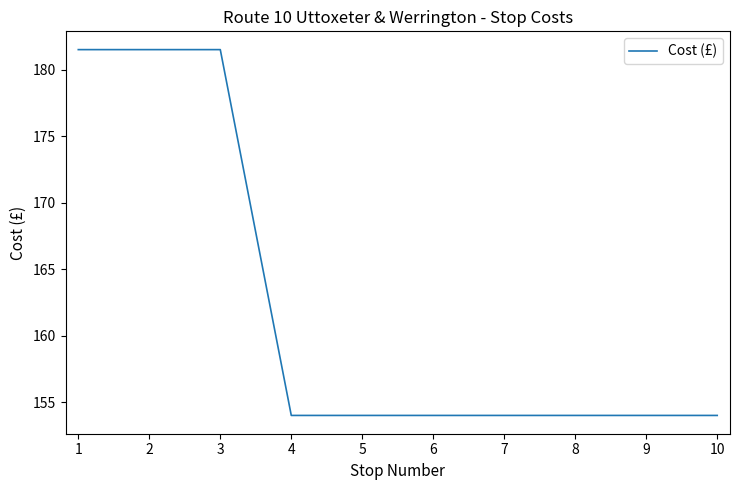

What is the smallest value displayed?

154.0